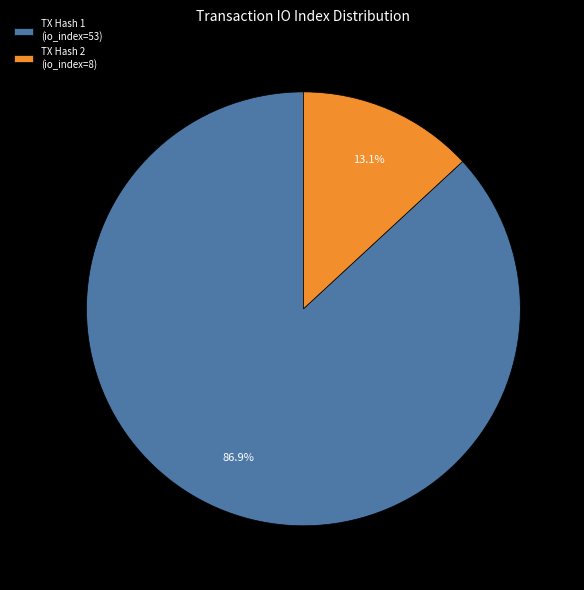

Does any single category account for the majority?

Yes